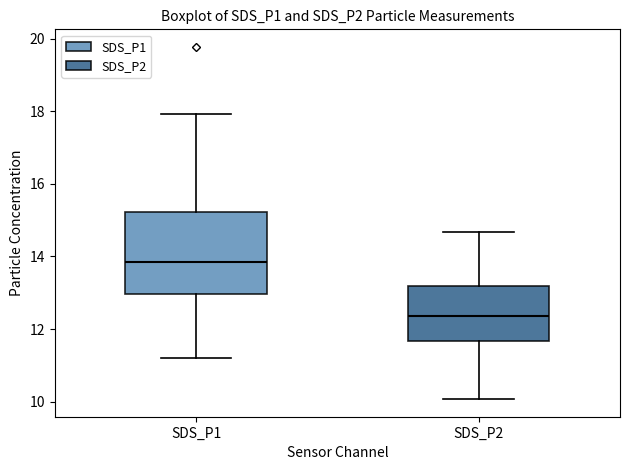

Reading left to right, read every box against the y-axis: the position of its median line, the range the box covers, and the ends of its whiskers. The values are not printed on the chart, so give them approximately, as read against the axis.

SDS_P1: median 13.8, box 13.0 to 15.2, whiskers 11.2 to 18.0
SDS_P2: median 12.4, box 11.6 to 13.2, whiskers 10.0 to 14.6